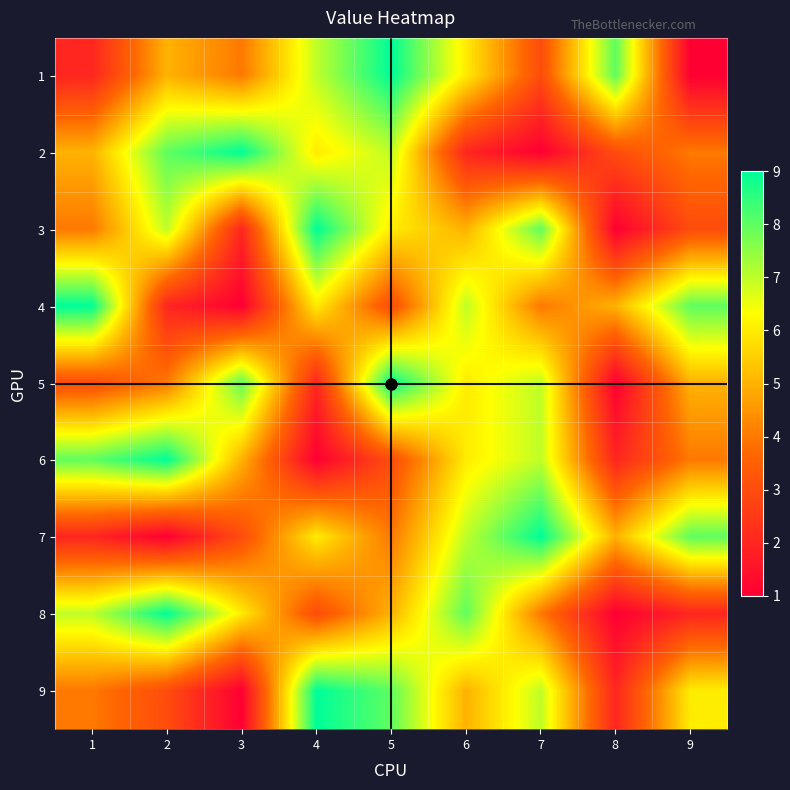

Rank the series at 9 from highest to lowest value.

4, 7, 9, 5, 2, 6, 3, 8, 1